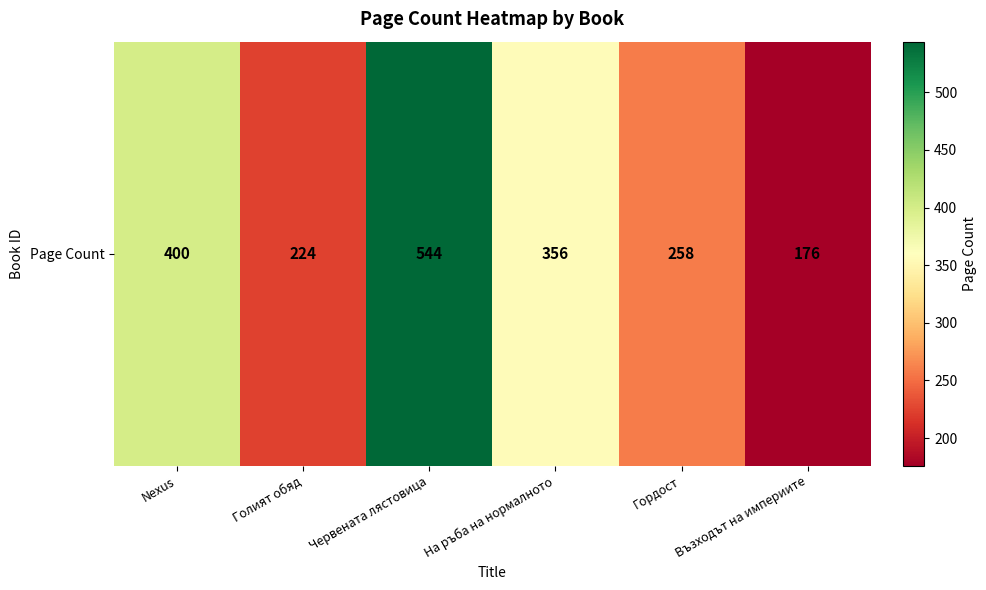

What is the sum of all values?

1958